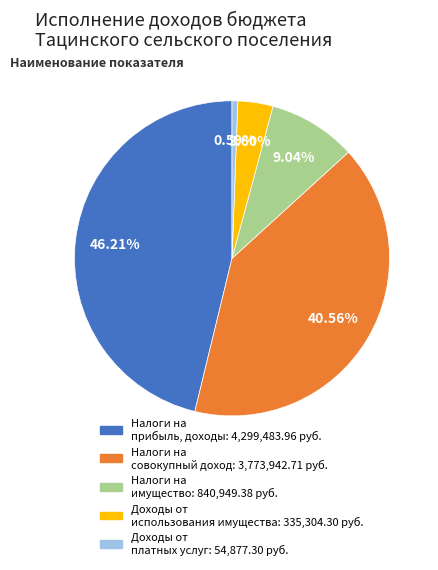

How many segments does this pie chart have?

5